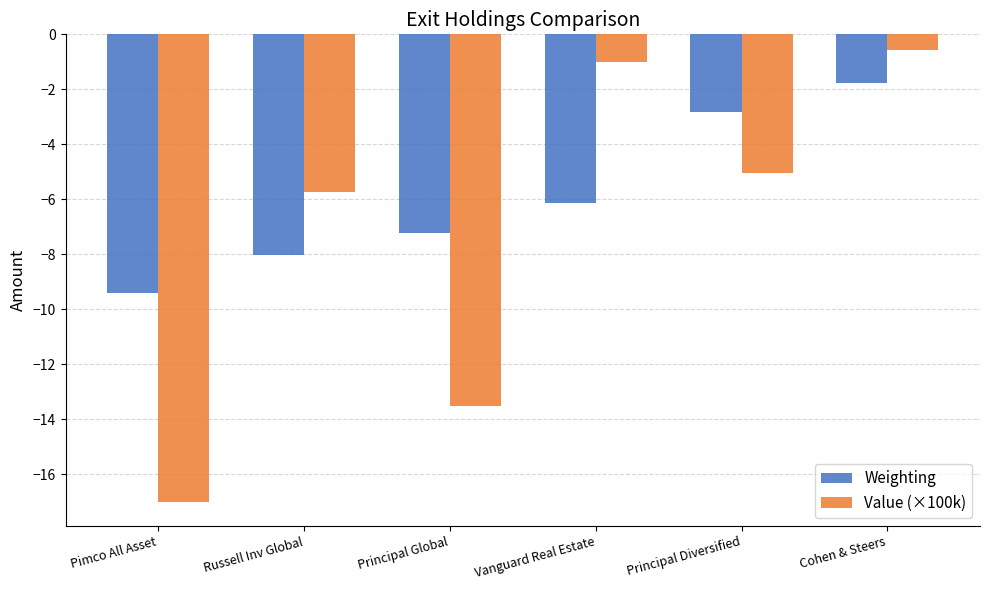

What is the difference between the maximum and minimum values in the Value (×100k) series?

16.4